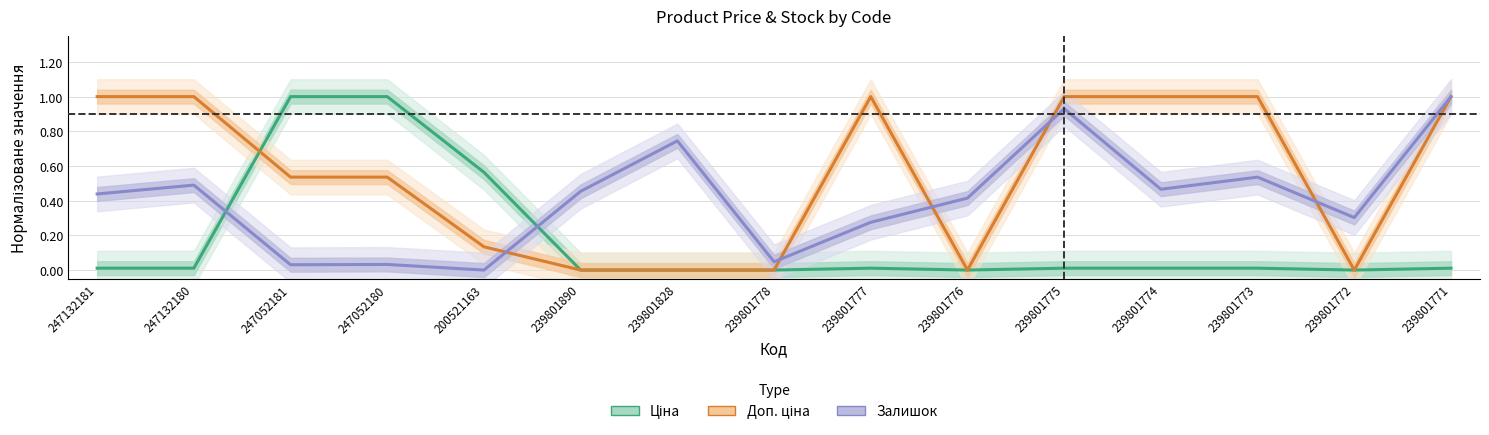

What is the difference between the highest and lowest values at 247052181?

1.0